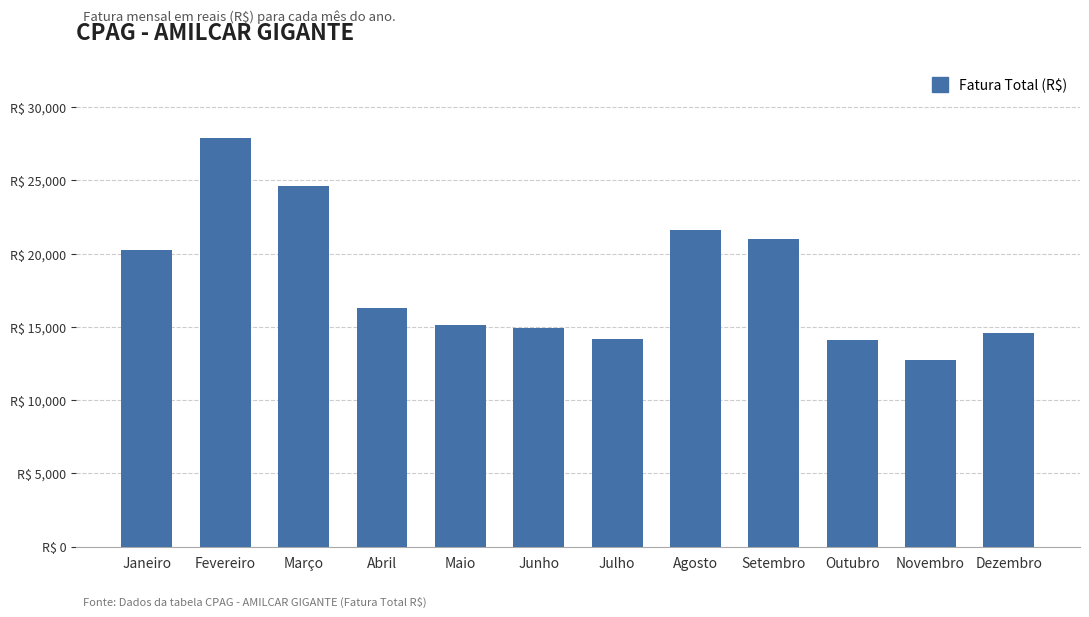

What is the average value?

18104.3